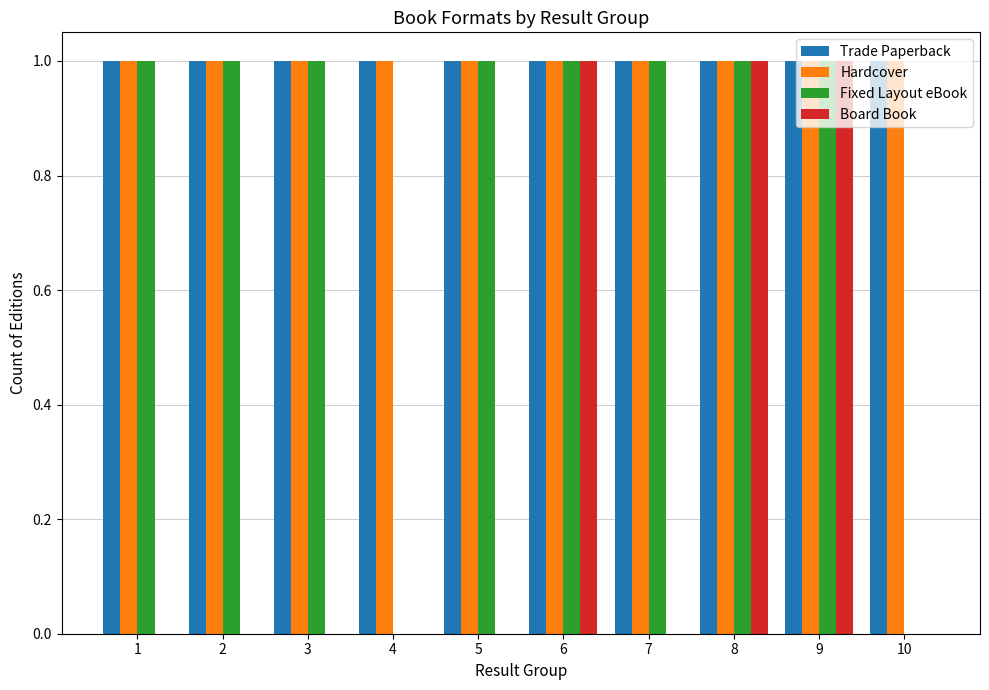

Is the value of Board Book at 7 greater than the value of Hardcover at 6?

No